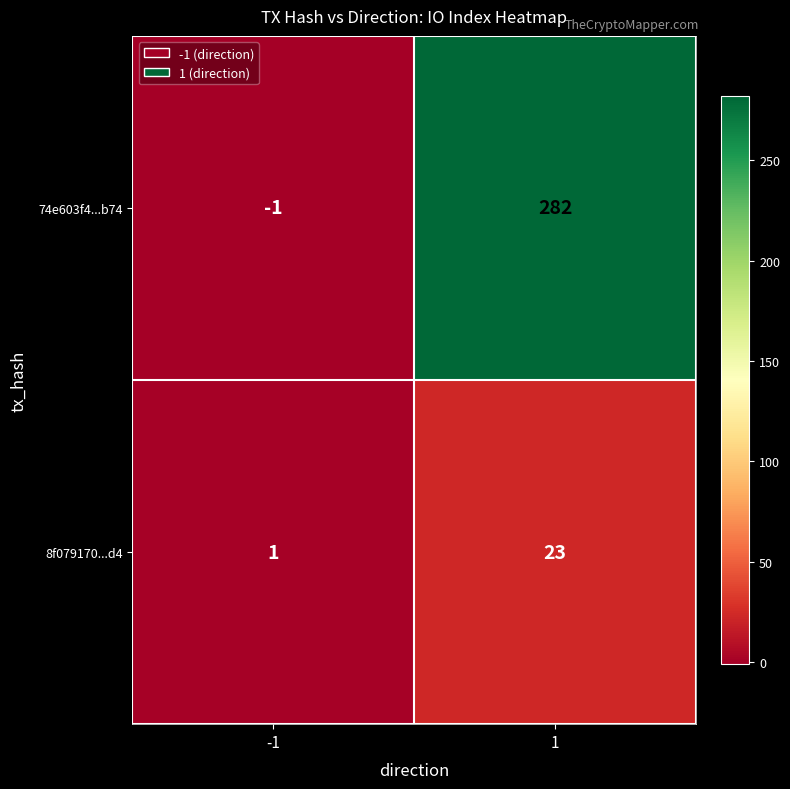

True or false: 8f079170...d4 has a value of 23 at 1.

True